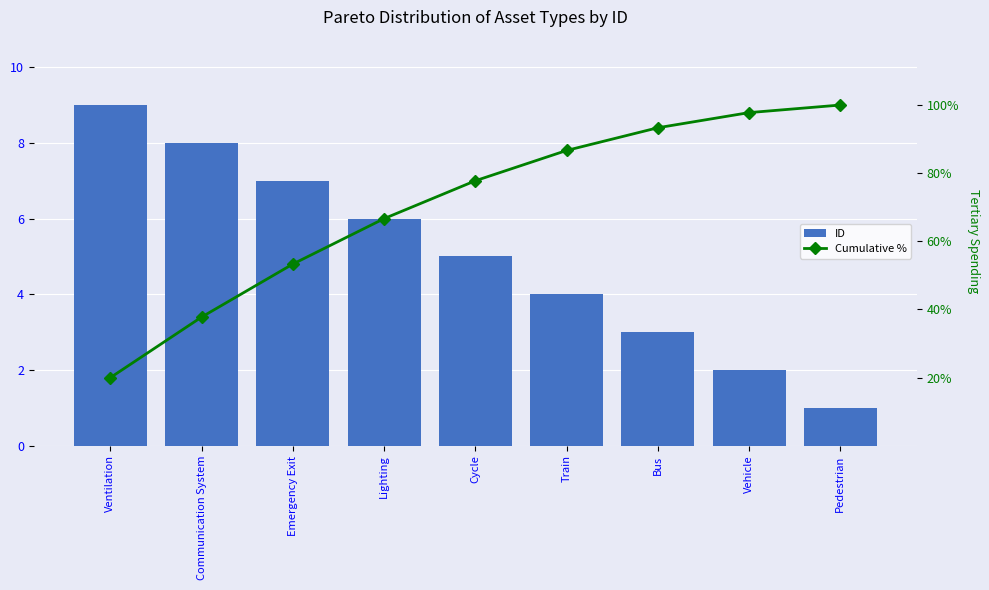

What is the average value of the Cumulative % series?

70.4